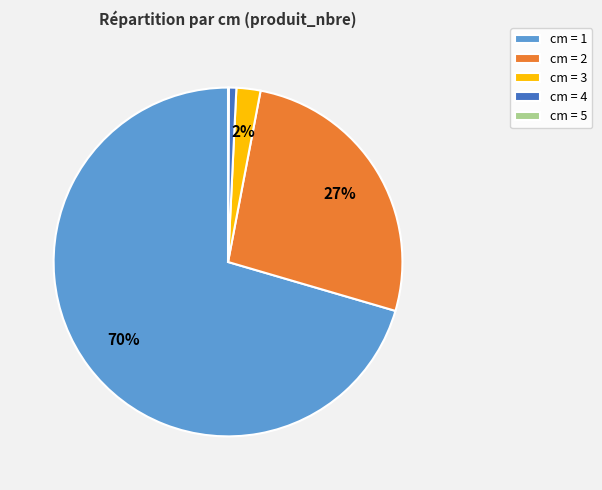

To the nearest percent, what is the difference between the largest and smallest slice percentages?

70%